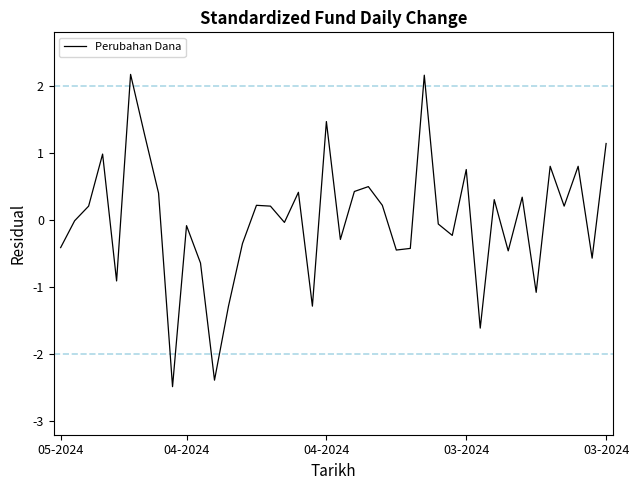

What is the difference between the maximum and minimum values?

4.7